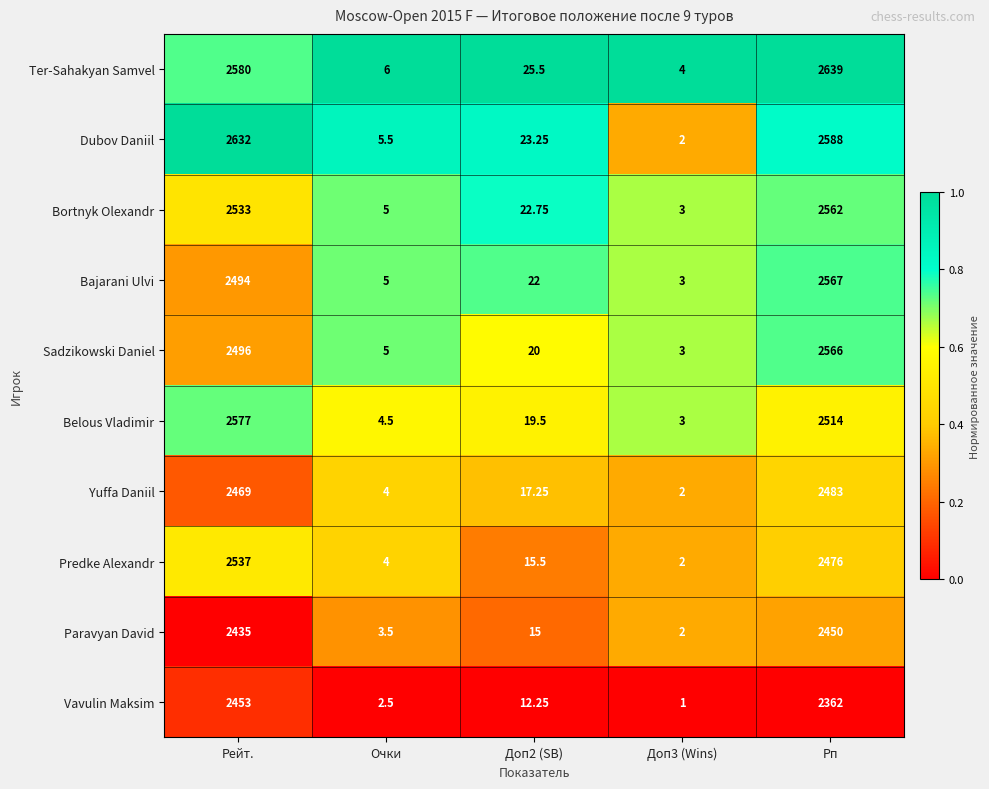

What is the total value across all series at Очки?

45.0